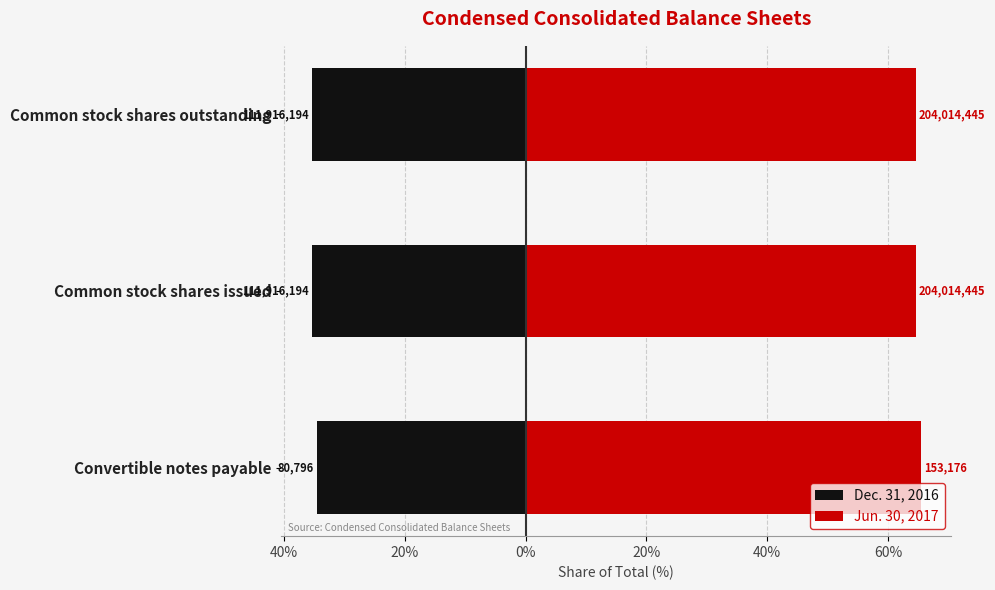

What is the smallest value displayed?

-35.4